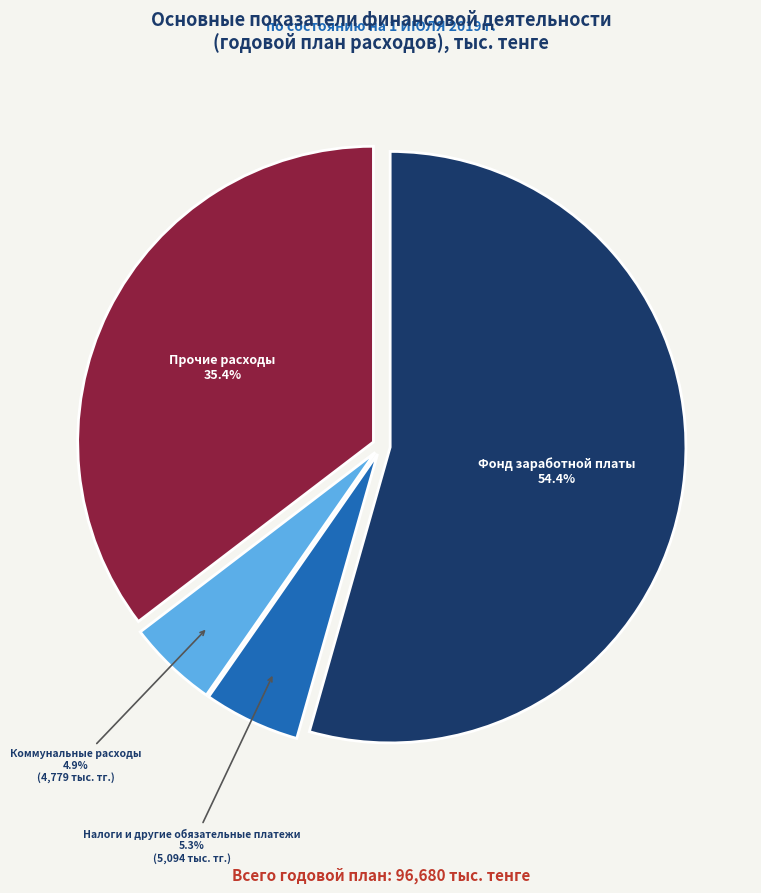

Does any single category account for the majority?

Yes